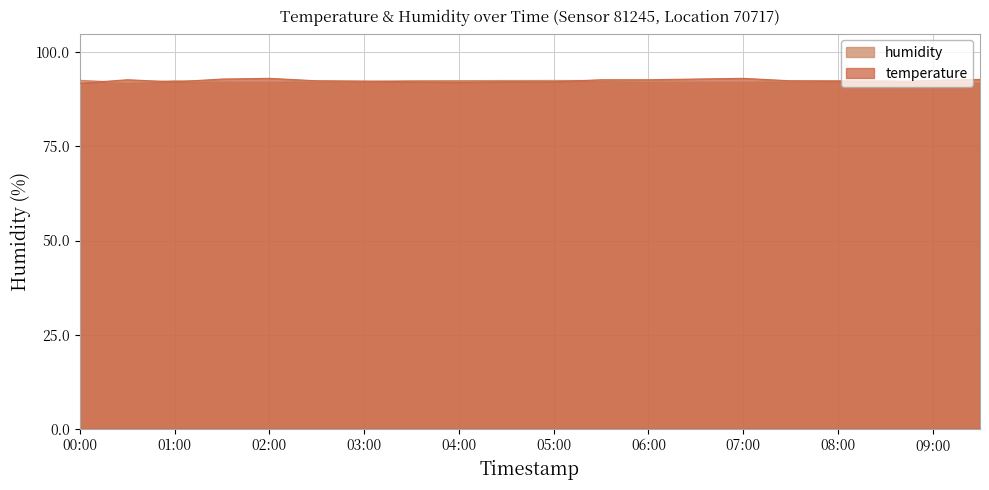

What is the label of the 15th point from the right?

02:30